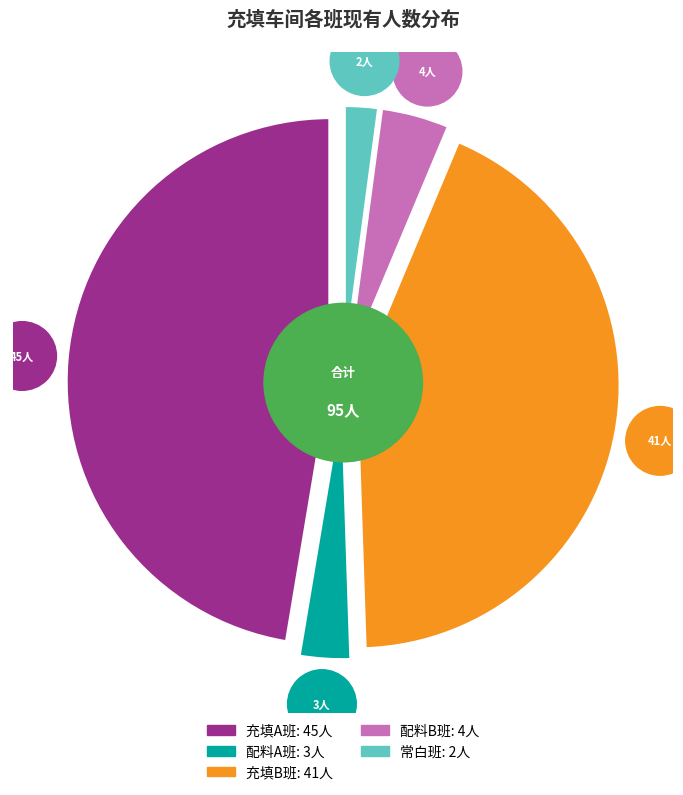

How many slices are in this pie chart?

5